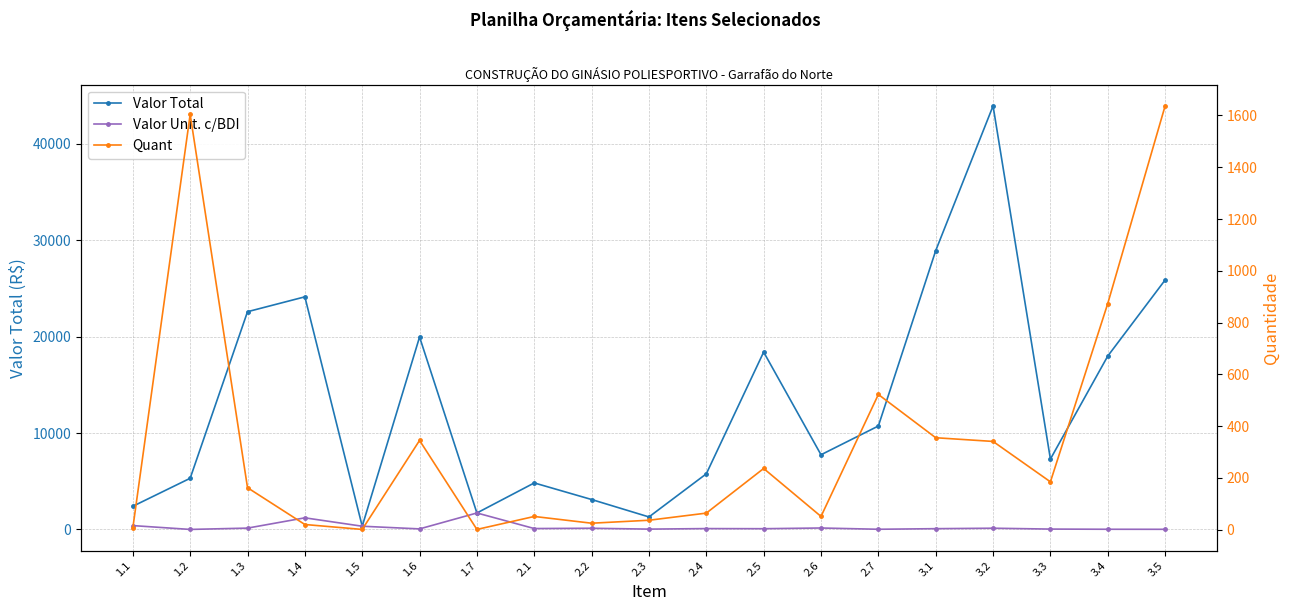

At which label is Valor Total closest to 22137?

1.3